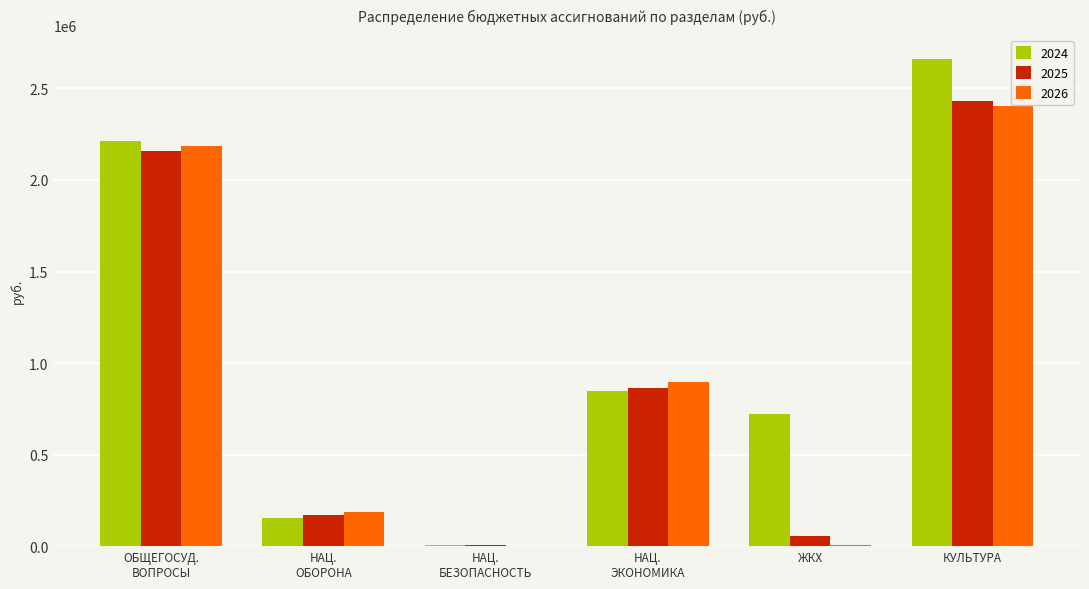

What is the sum of all 2025 values?

5678850.0